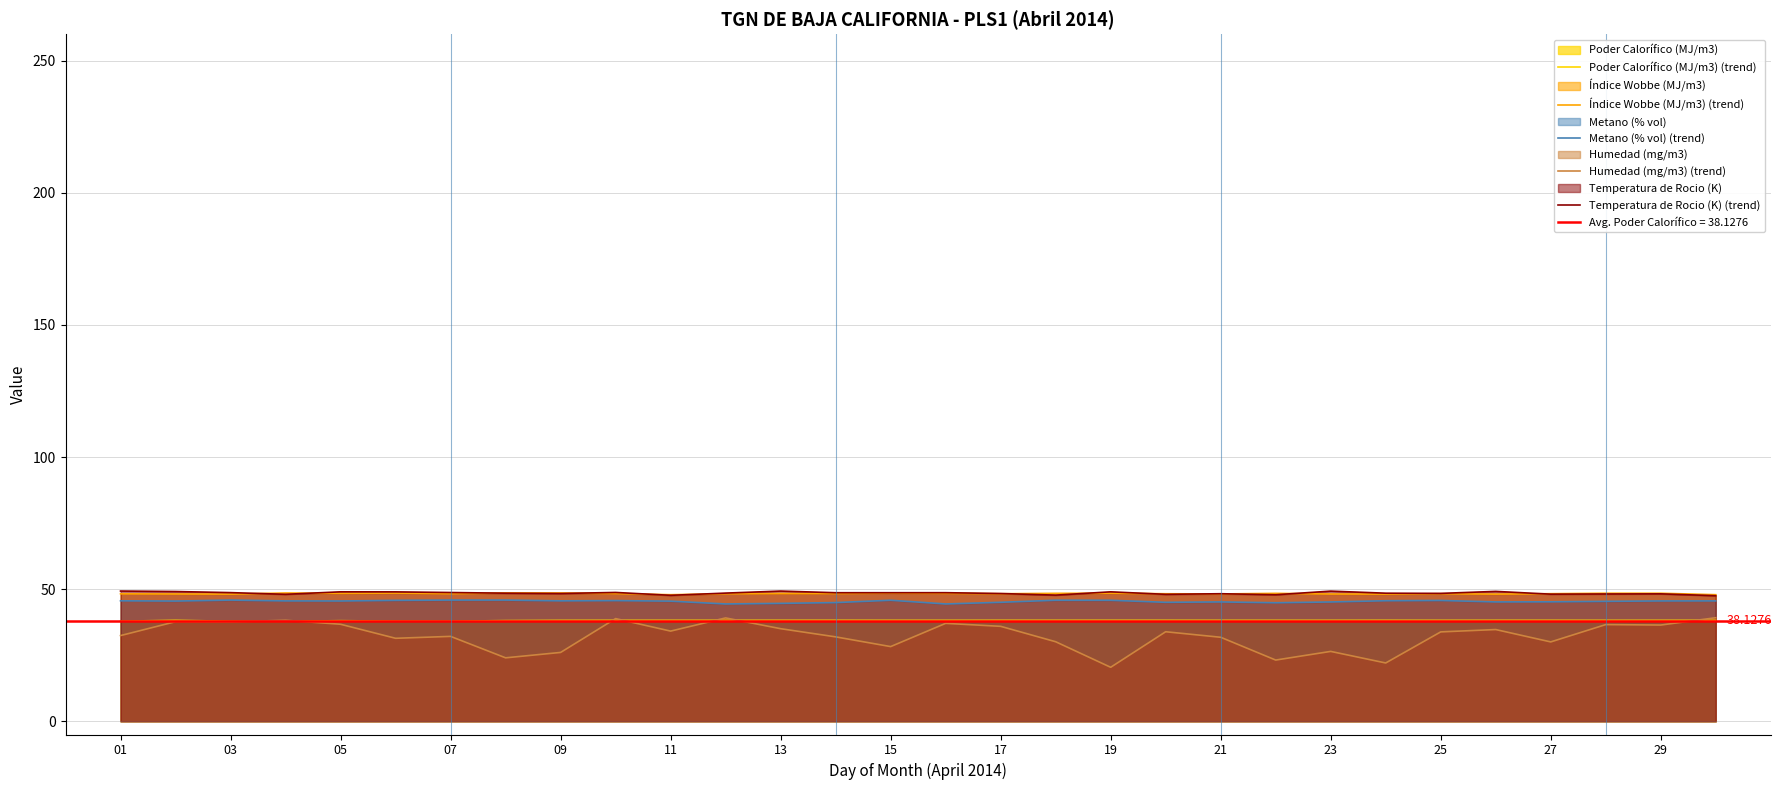

True or false: Índice Wobbe (MJ/m3) (trend) and Poder Calorífico (MJ/m3) (trend) intersect in this chart.

False